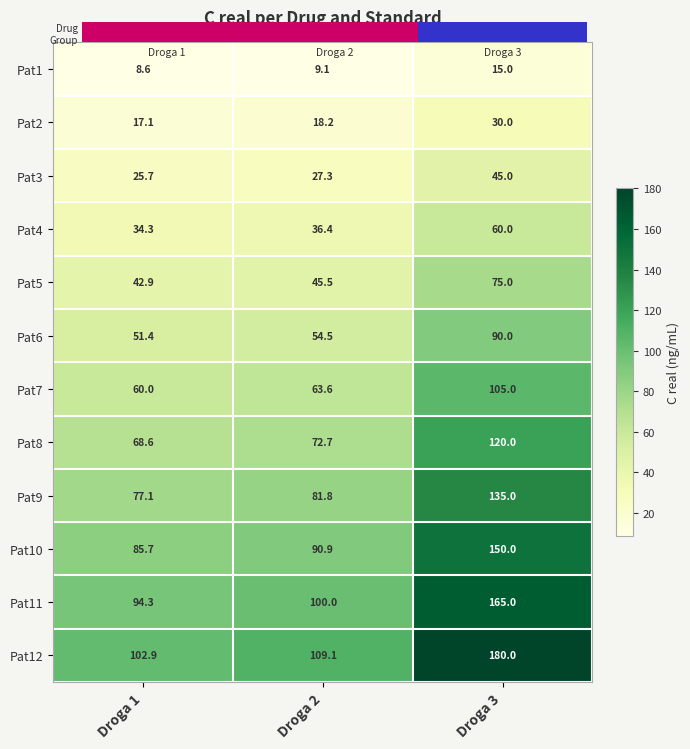

What is the spread (max minus min) of values at Droga 3?

165.0